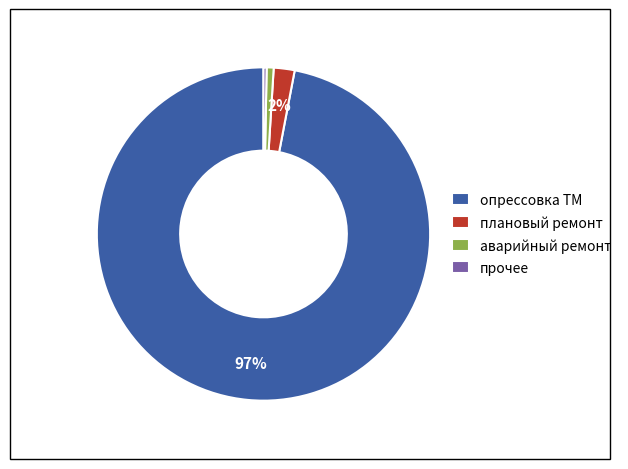

Is there a majority slice in this chart?

Yes